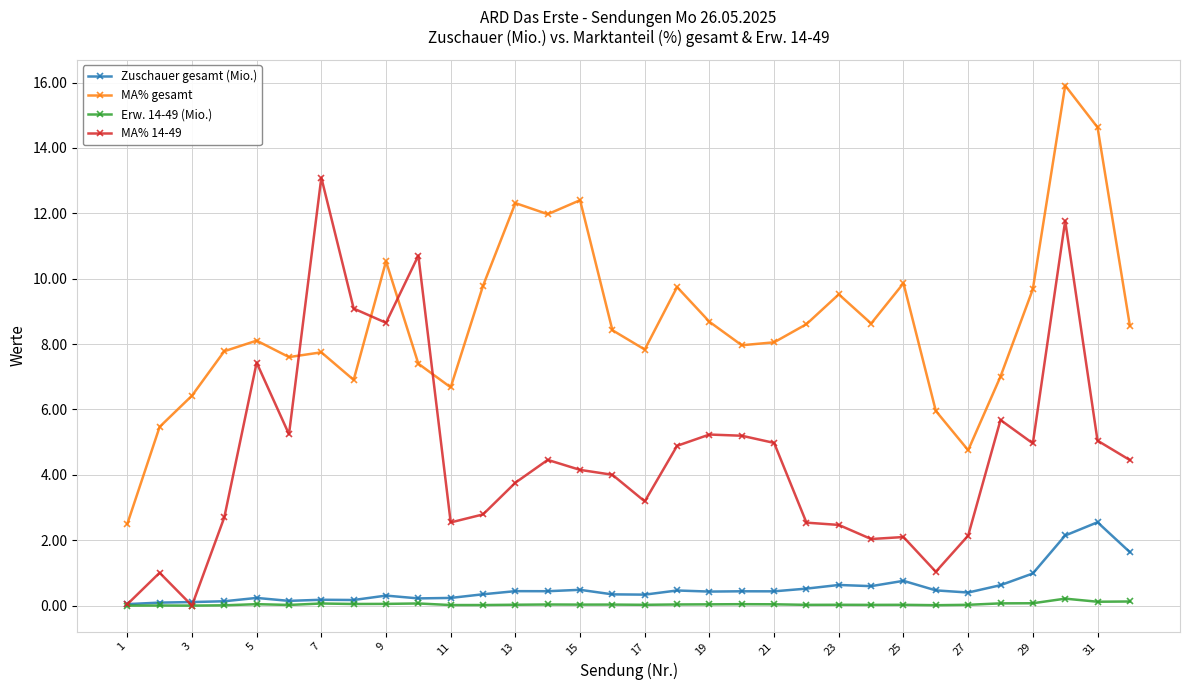

What is the maximum value for MA% gesamt?

15.9